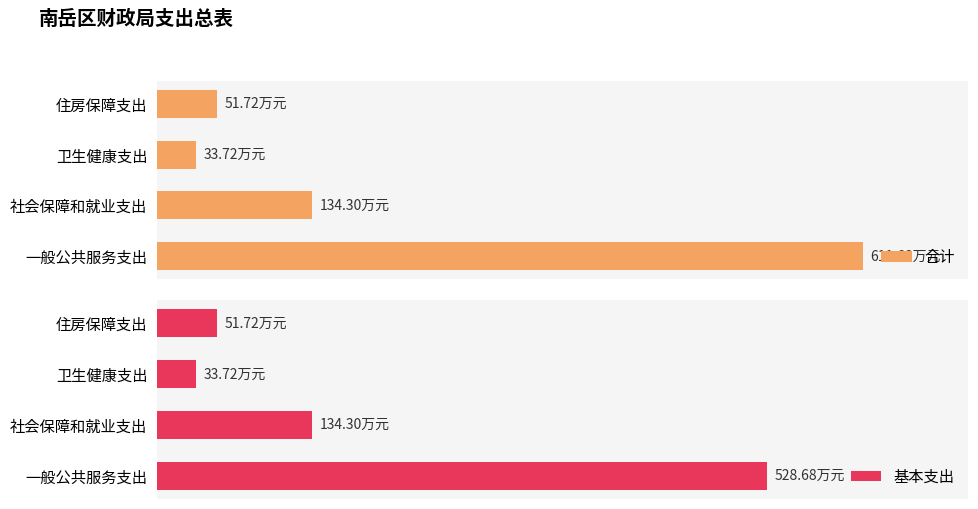

At how many categories does at least one series exceed 493?

1